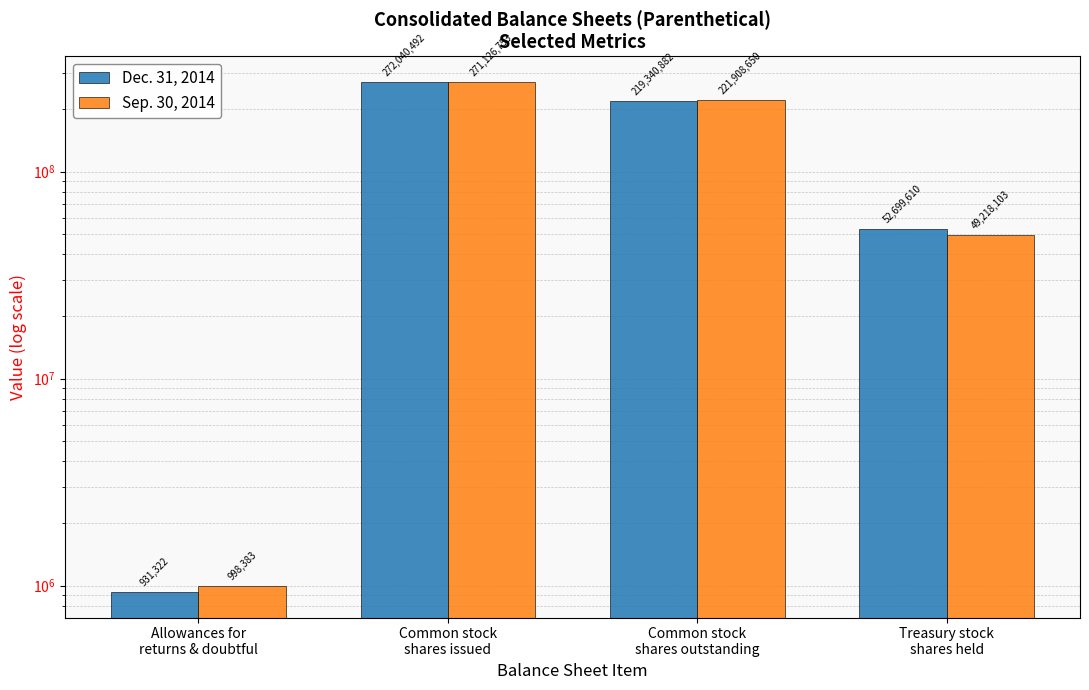

The value of Sep. 30, 2014 at Common stock
shares outstanding is 221908650. True or false?

True